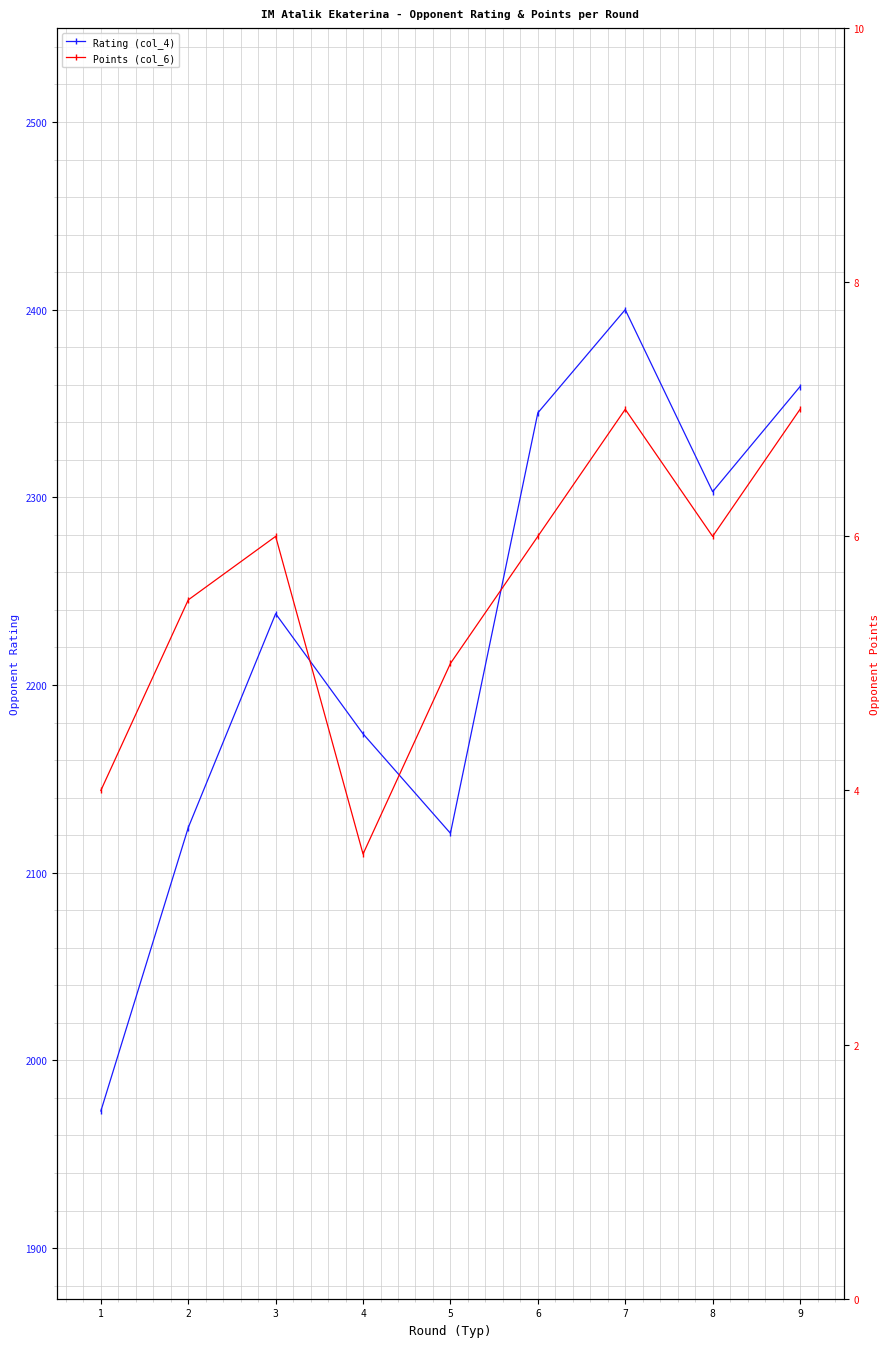

True or false: Points (col_6) and Rating (col_4) cross at least once.

False